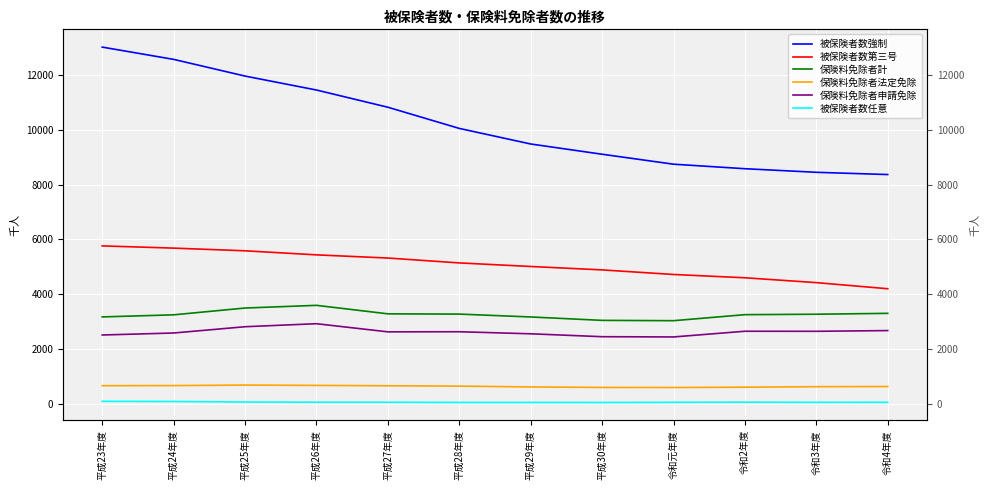

What is the minimum value for 被保険者数強制?

8363